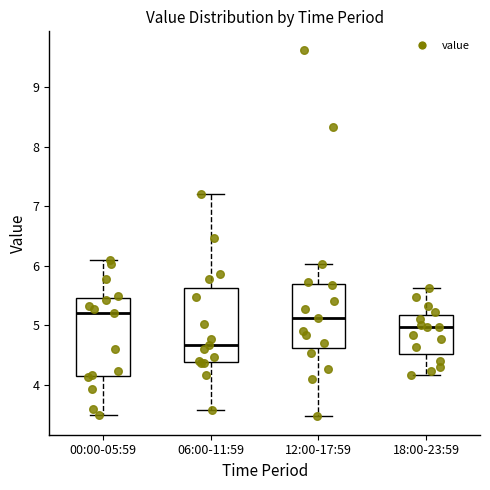

Where does the median line of the box for 18:00-23:59 sit on the y-axis? The values are not printed on the chart, so give them approximately, as read against the axis.

5.0